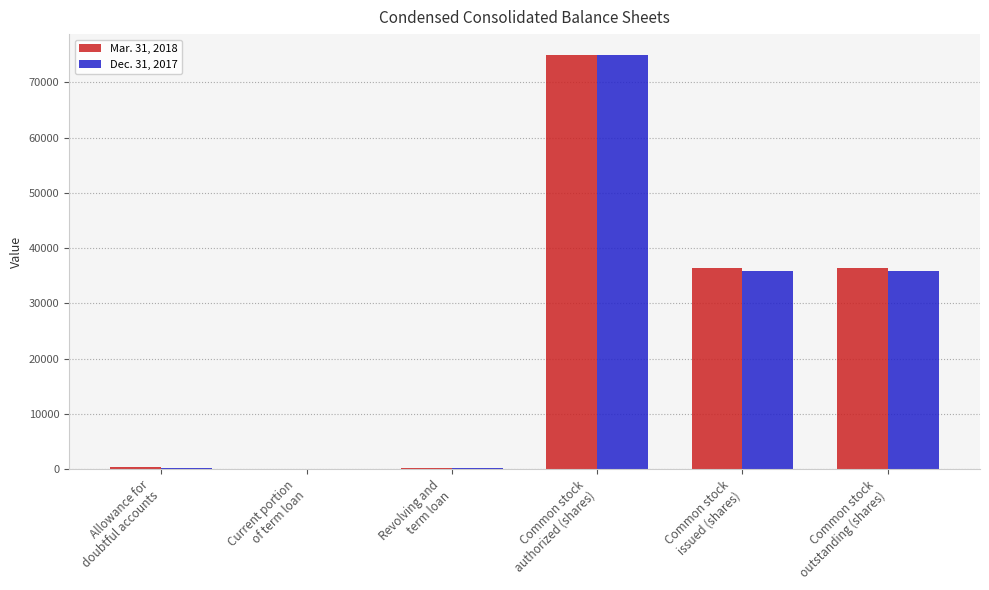

How many categories are shown in the chart?

6